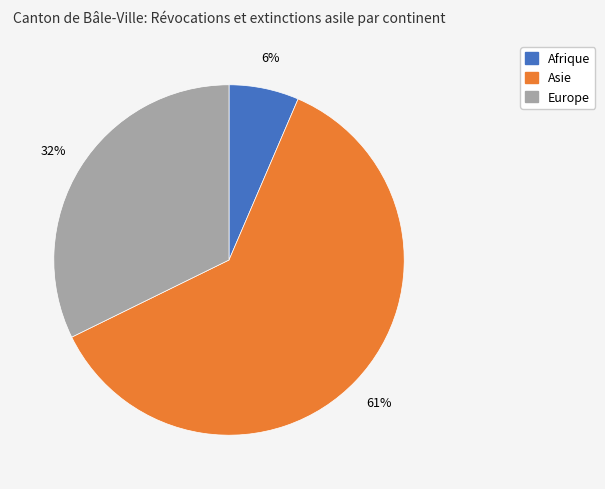

To the nearest percent, what is the average slice percentage?

33%